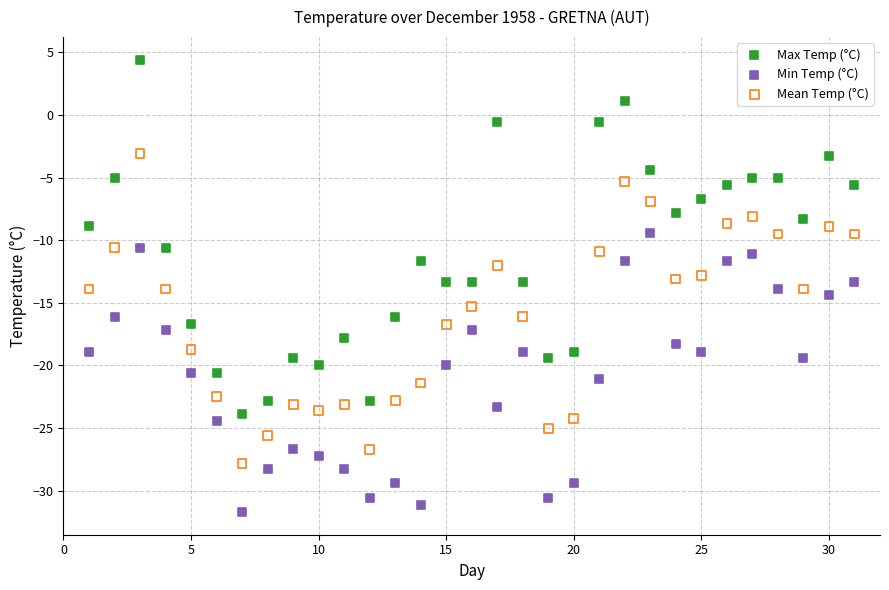

What is the X range (max minus min) for the scatter plot?

30.0